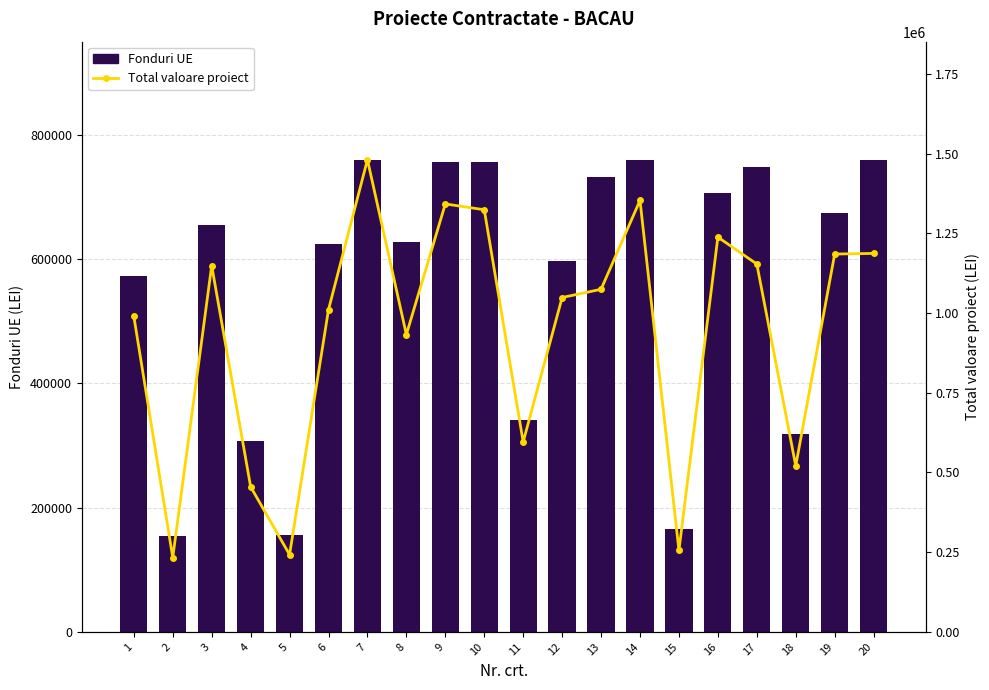

What are all the series names shown in the legend?

Fonduri UE, Total valoare proiect